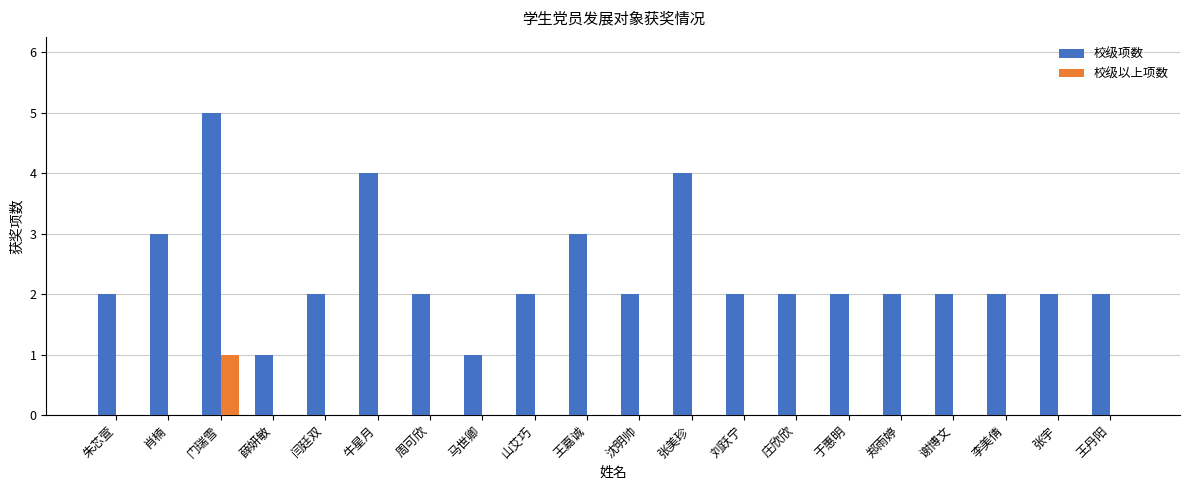

What is the sum of all 校级项数 values?

47